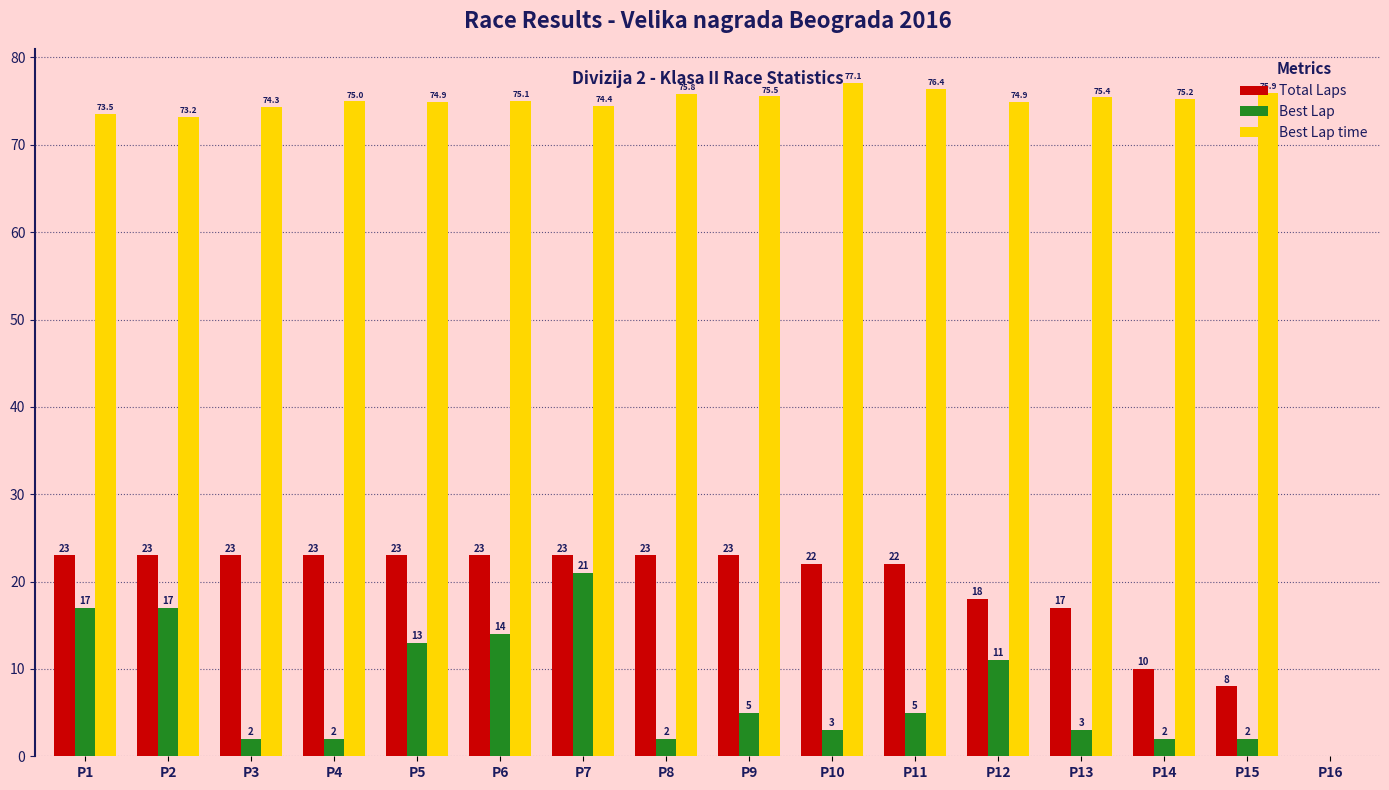

Are the bars horizontal?

No